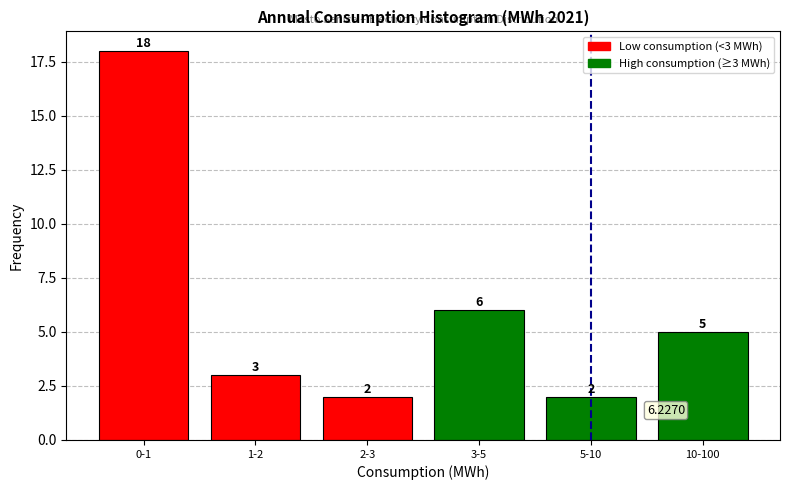

What is the average value?

6